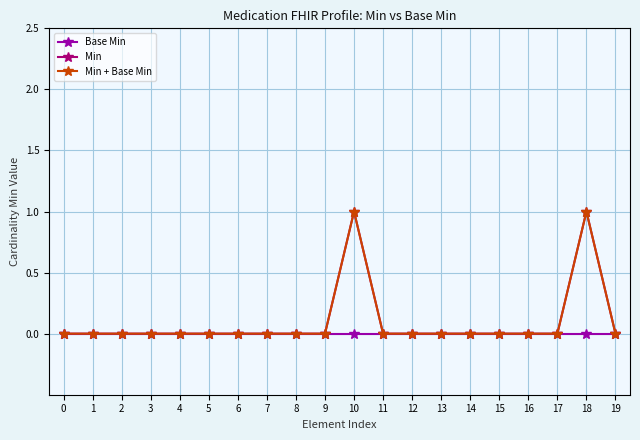

Between 14 and 1, which is larger?

14